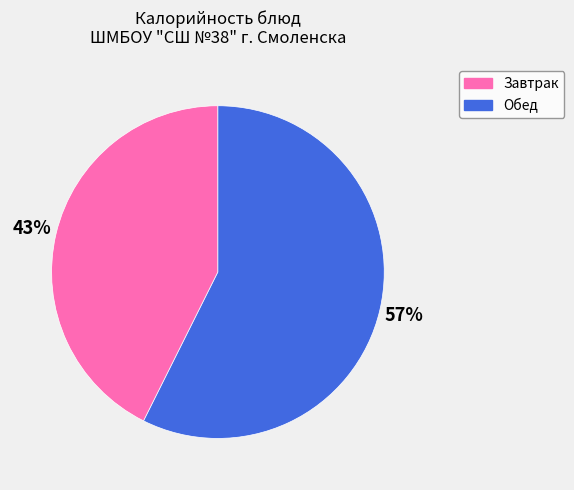

Is there any slice that represents more than half of the pie?

Yes